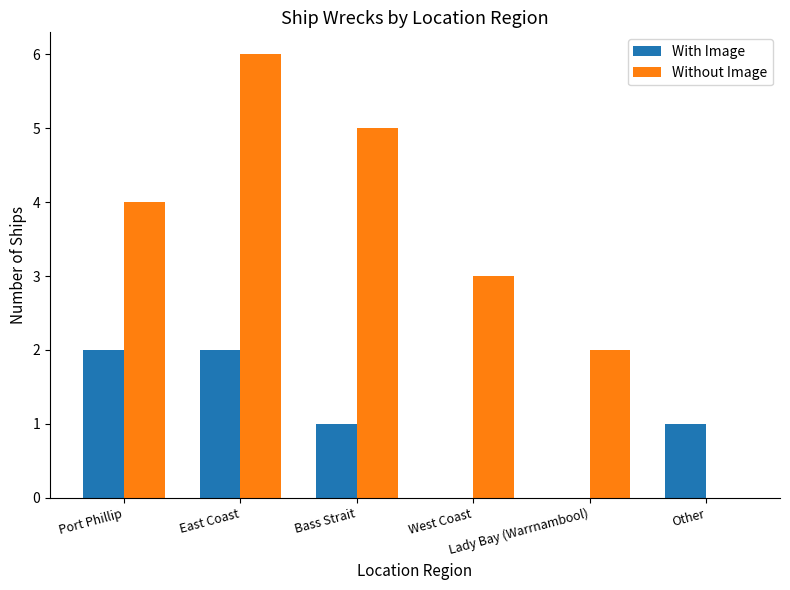

Reading right to left, extract all data points from this chart.

With Image: Other=1	Lady Bay (Warrnambool)=0	West Coast=0	Bass Strait=1	East Coast=2	Port Phillip=2
Without Image: Other=0	Lady Bay (Warrnambool)=2	West Coast=3	Bass Strait=5	East Coast=6	Port Phillip=4